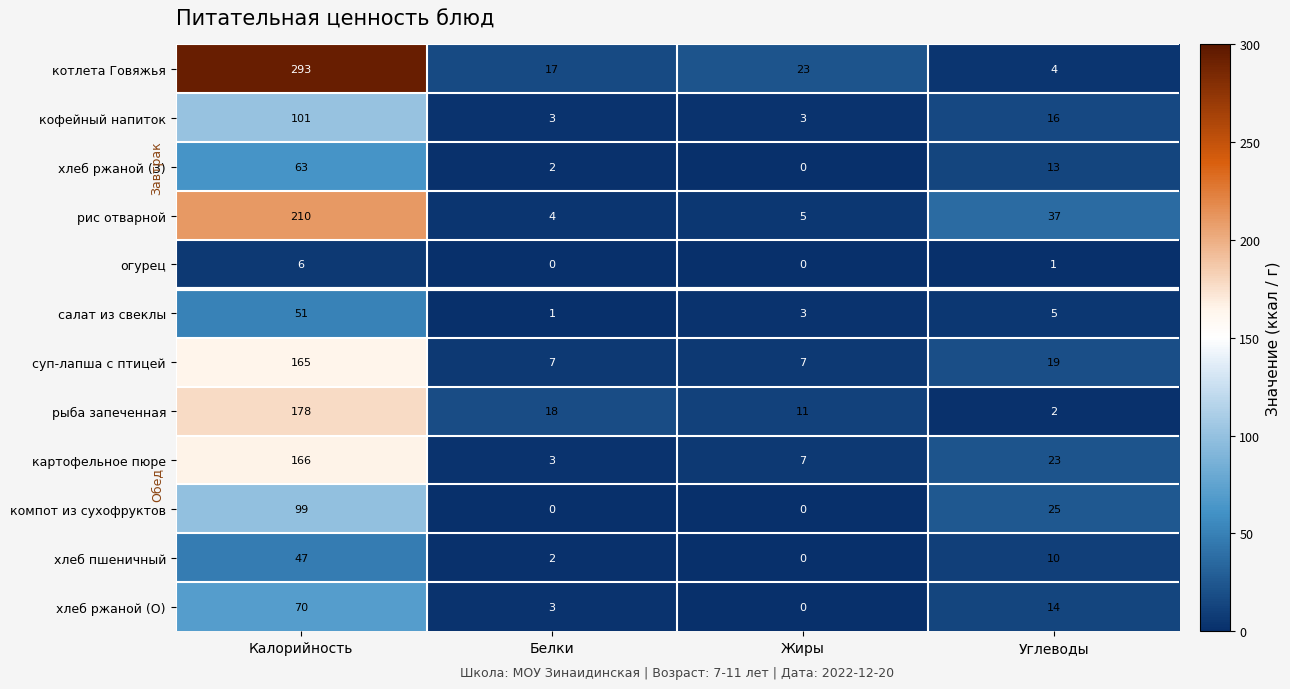

List the series in order of their peak value, highest first.

котлета Говяжья, рис отварной, рыба запеченная, картофельное пюре, суп-лапша с птицей, кофейный напиток, компот из сухофруктов, хлеб ржаной (О), хлеб ржаной (З), салат из свеклы, хлеб пшеничный, огурец